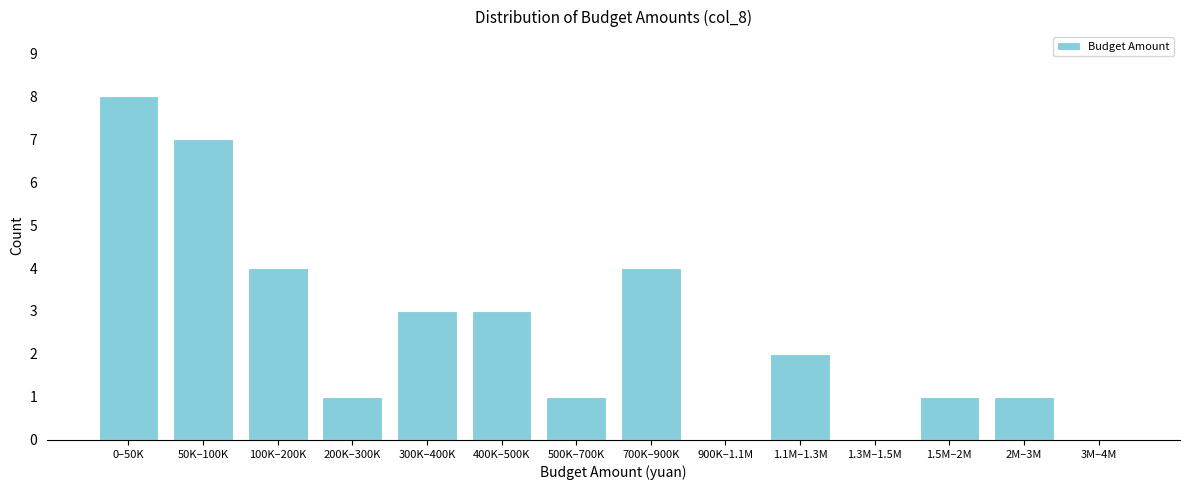

Reading right to left, transcribe all the data shown in this chart.

3M–4M=0	2M–3M=1	1.5M–2M=1	1.3M–1.5M=0	1.1M–1.3M=2	900K–1.1M=0	700K–900K=4	500K–700K=1	400K–500K=3	300K–400K=3	200K–300K=1	100K–200K=4	50K–100K=7	0–50K=8